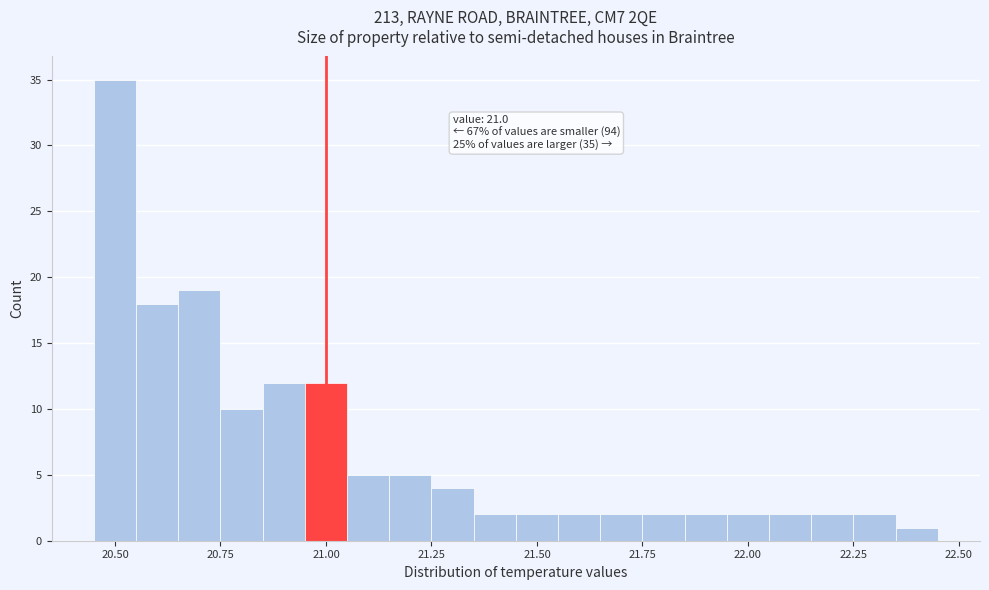

Around what value on the x-axis is the tallest bar? Give the approximate position of its centre, as read against the axis.

20.50